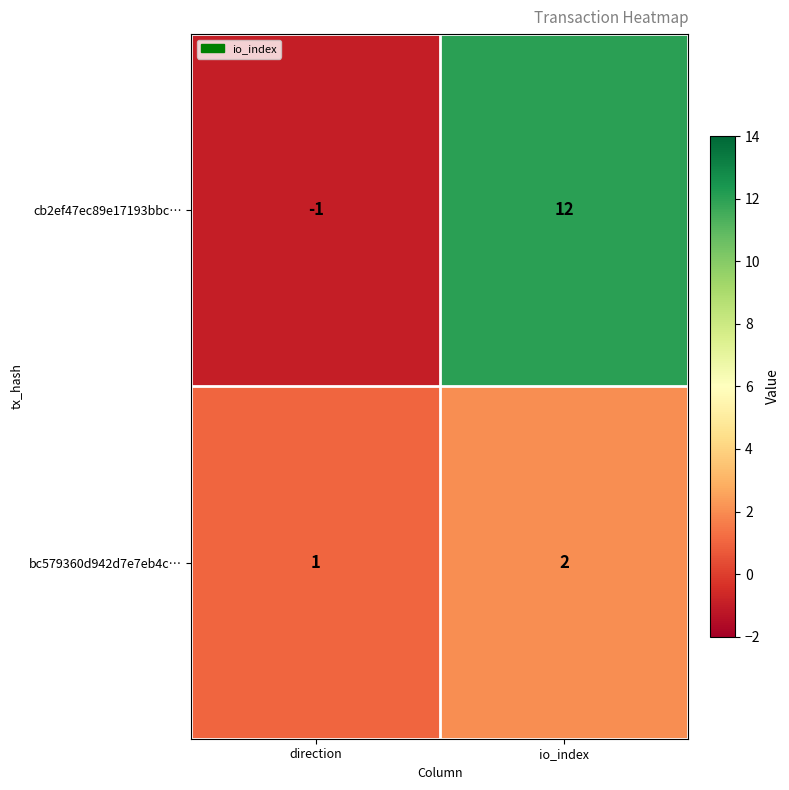

How many series are shown in this chart?

2